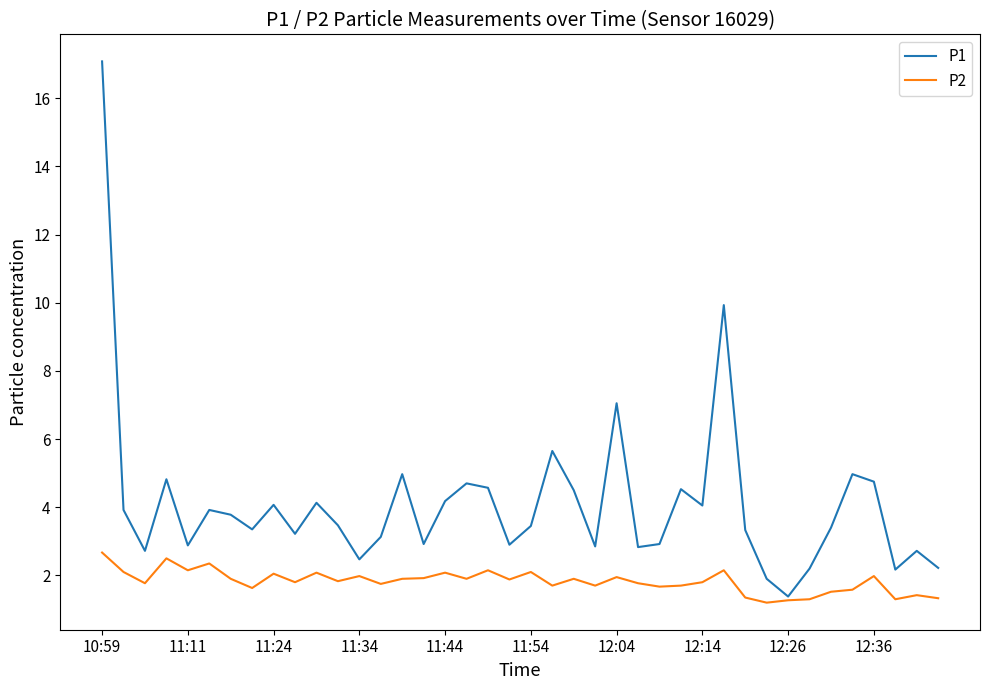

Which series has the largest range (max minus min)?

P1